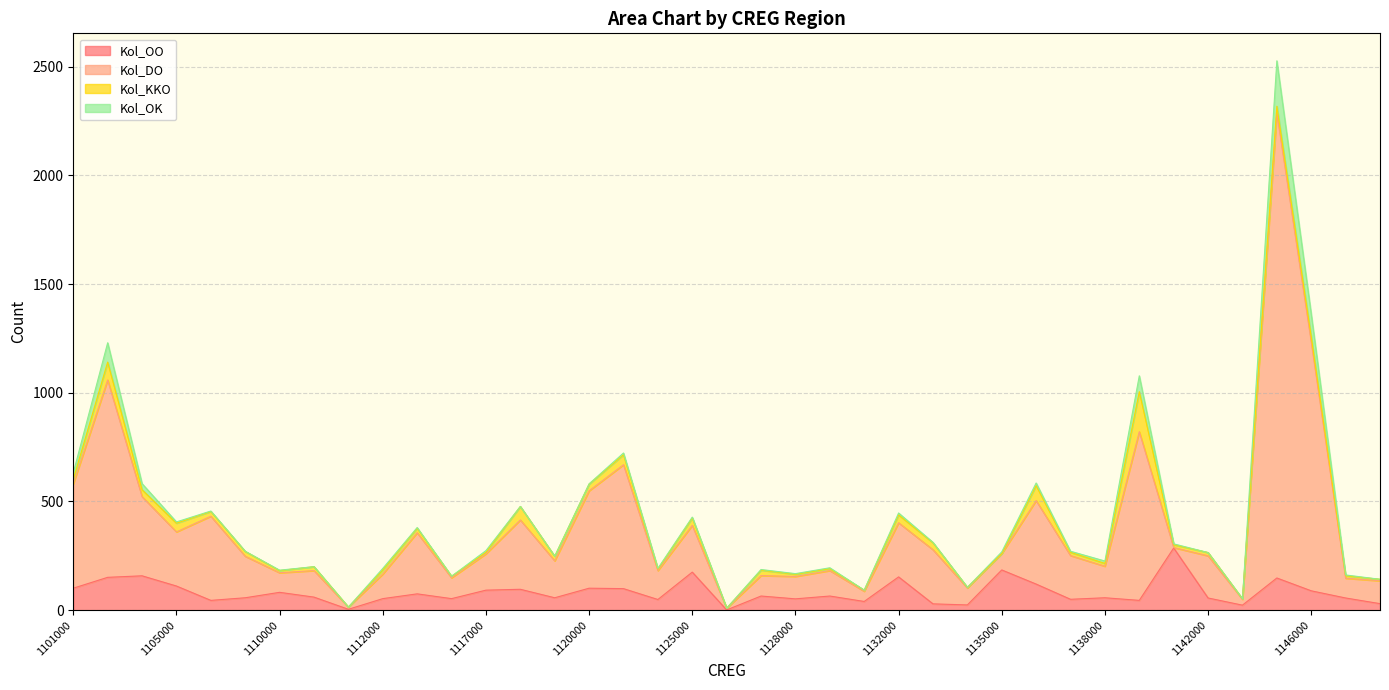

The value of Kol_OO at 1135000 is 185. True or false?

True